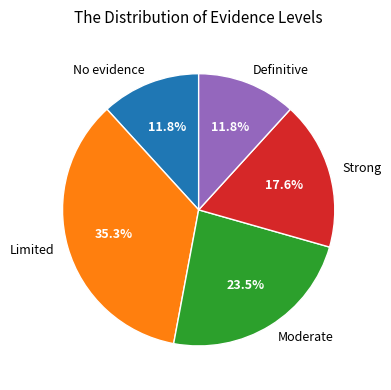

What is the ratio of the value at Moderate to the value at Strong?

1.3